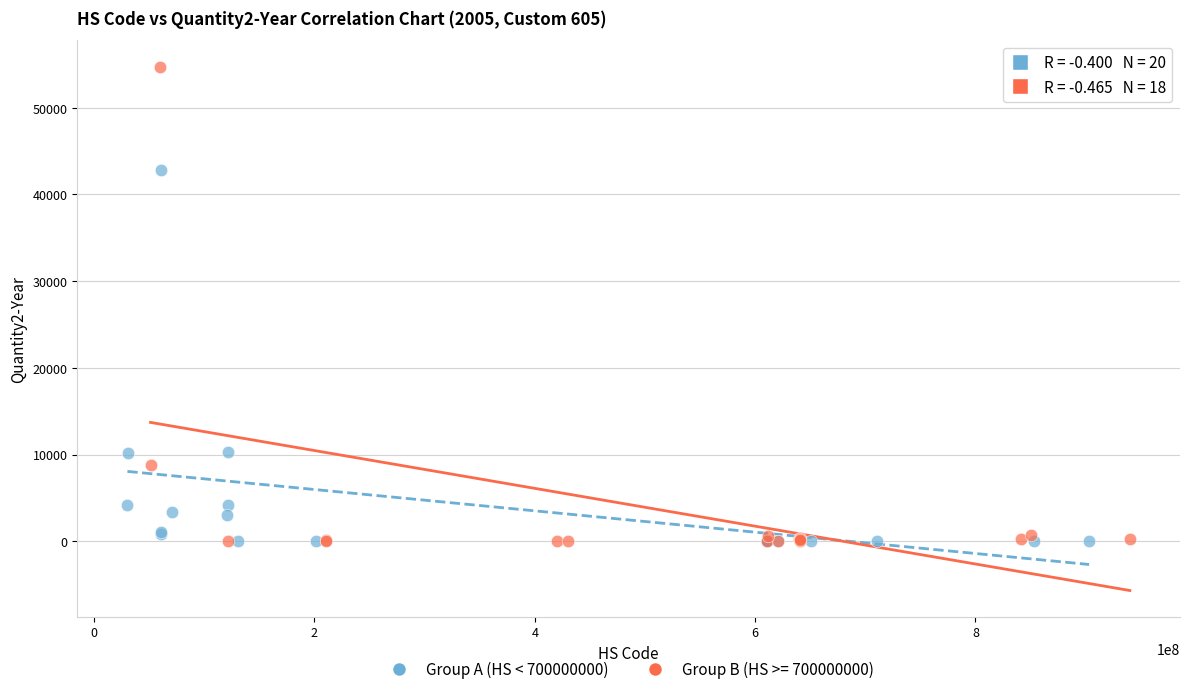

Which series reaches the maximum Y coordinate?

Group B (HS >= 700000000)